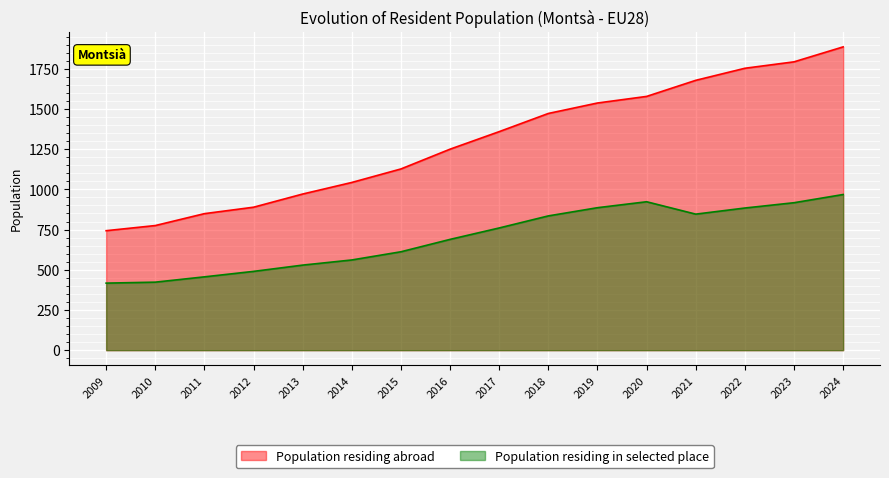

Rank the series at 2021 from highest to lowest value.

Population residing abroad, Population residing in selected place